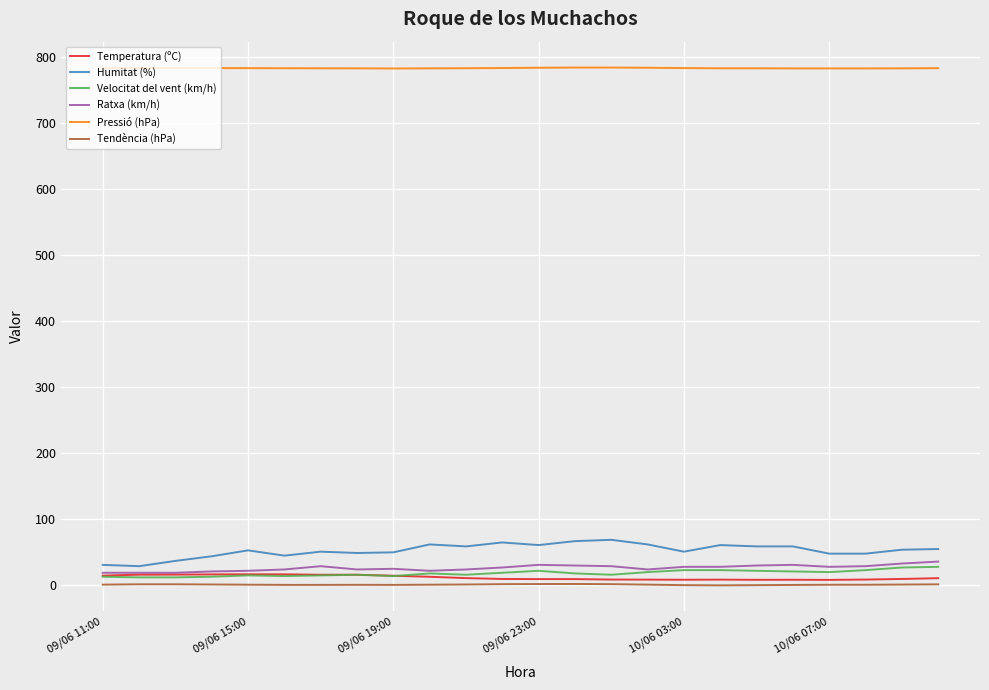

True or false: Ratxa (km/h) and Tendència (hPa) intersect in this chart.

False